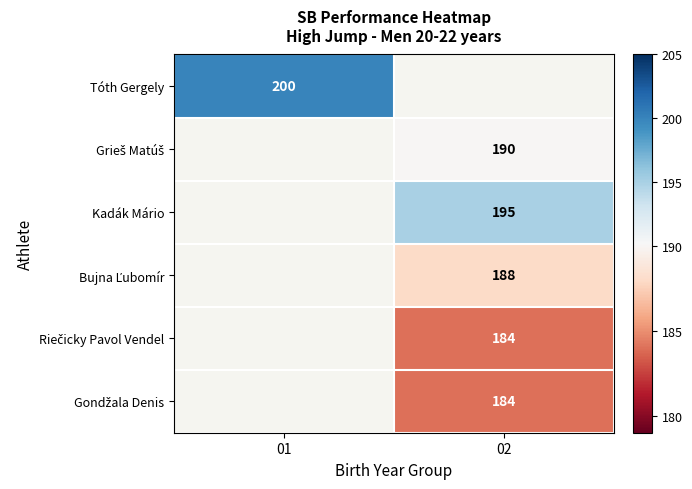

Which series has the widest spread of values?

Tóth Gergely